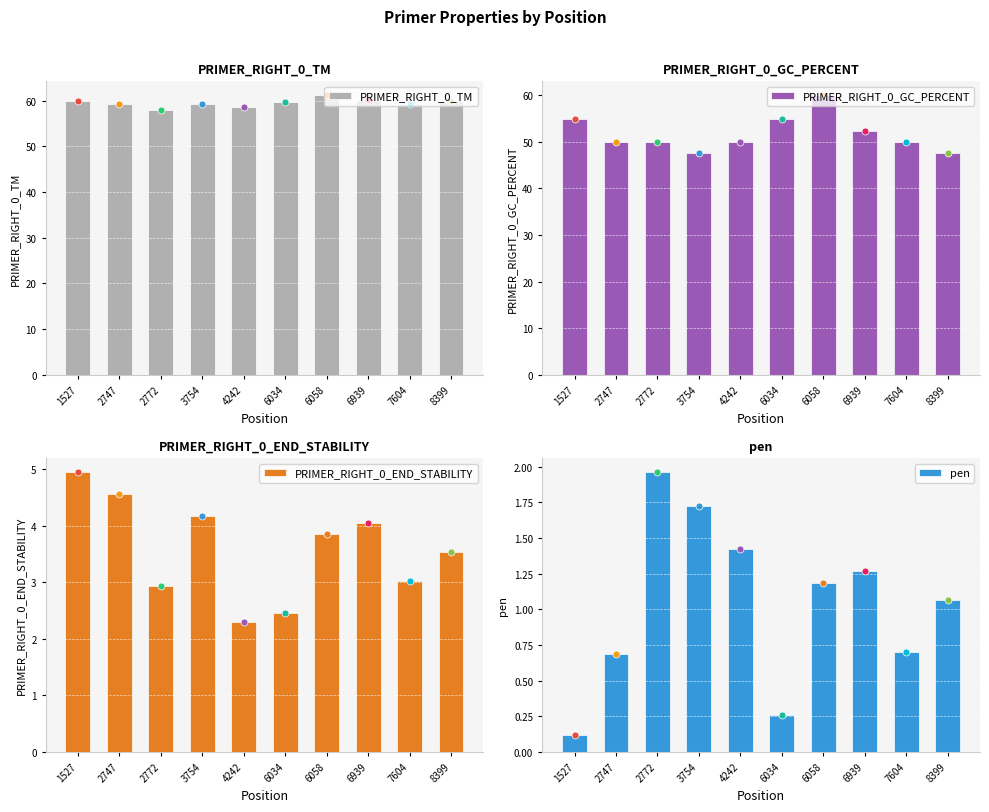

Which series reaches the minimum Y coordinate?

pen